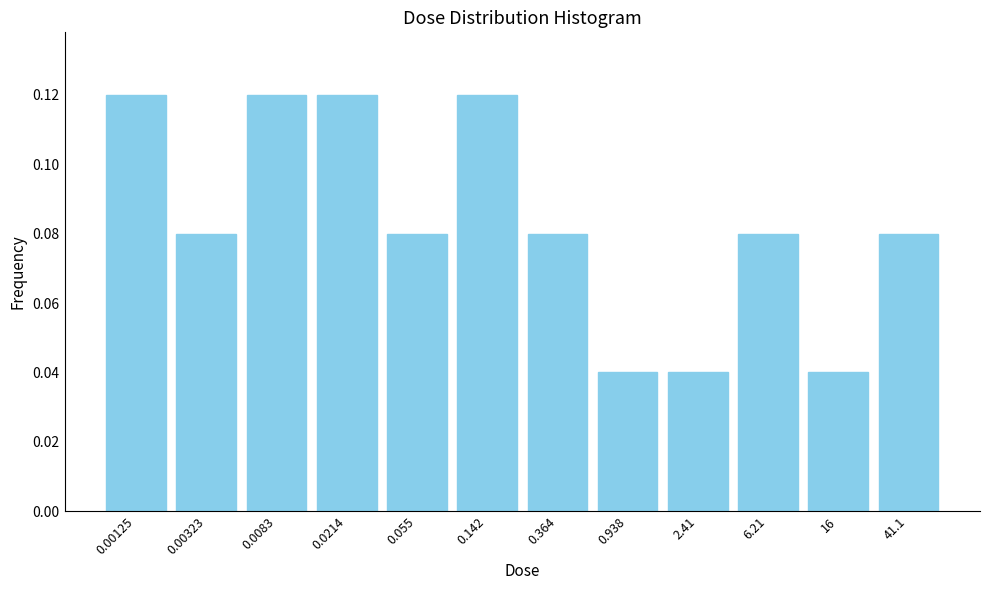

Is it true that the value at 41.1 is 0.0?

False